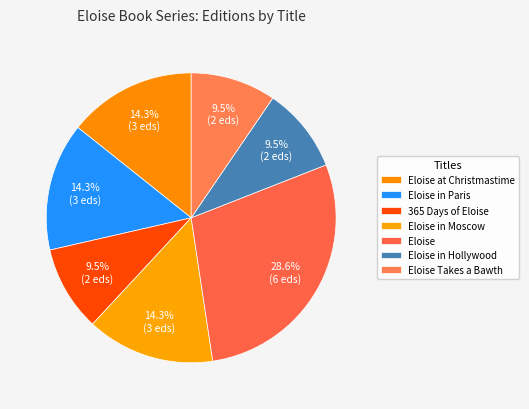

To the nearest percent, what is the average slice percentage?

14%